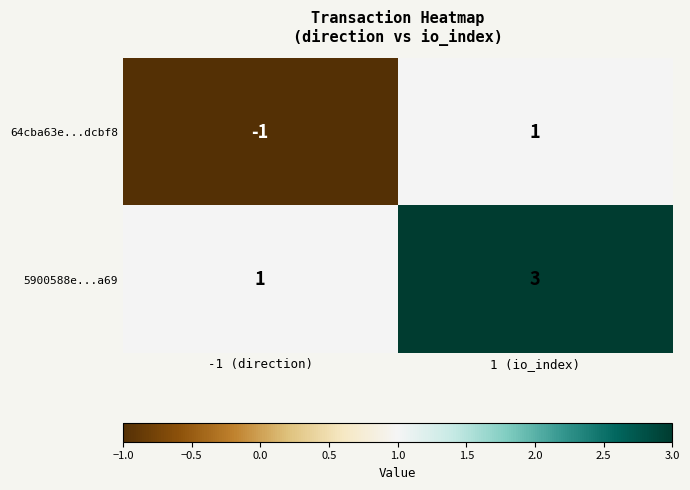

At which label is 64cba63e...dcbf8 closest to 0?

-1 (direction)